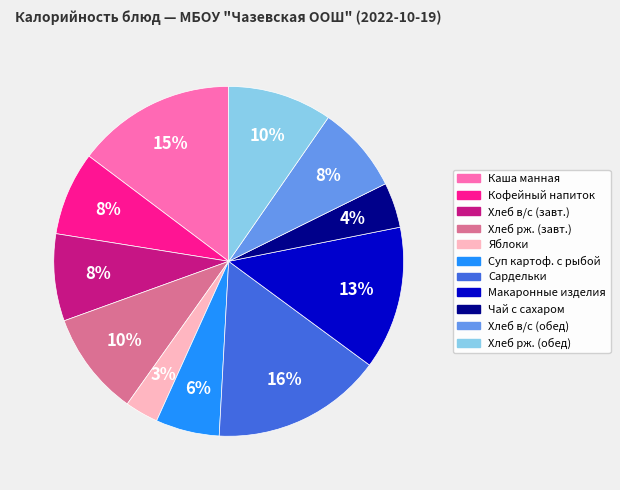

To the nearest percent, what is the difference between the largest and smallest slice percentages?

13%